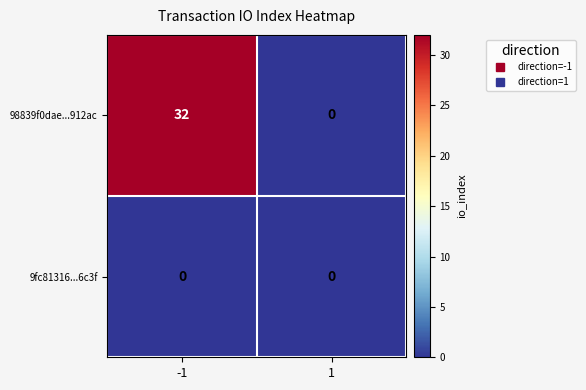

What is the sum of all 98839f0dae...912ac values?

32